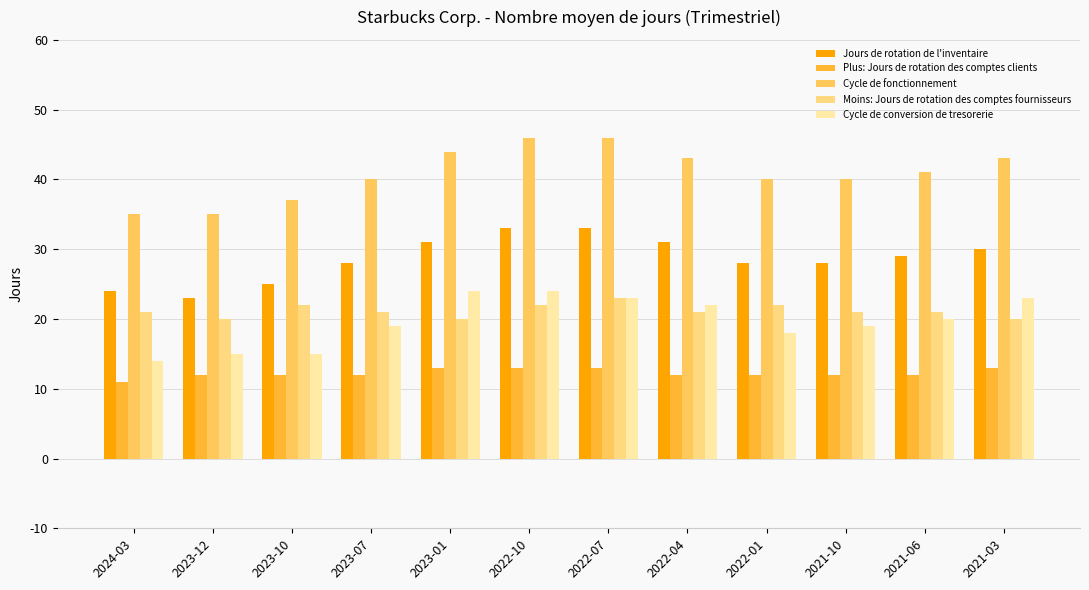

What is the difference between the Cycle de fonctionnement values at 2023-07 and 2021-06?

1